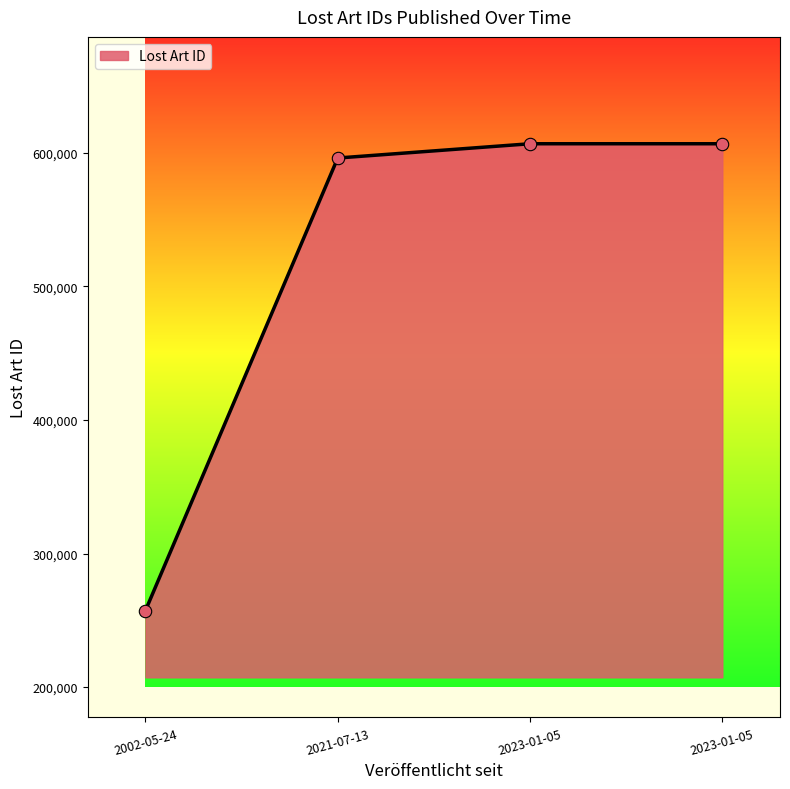

Count the number of categories in the chart.

4